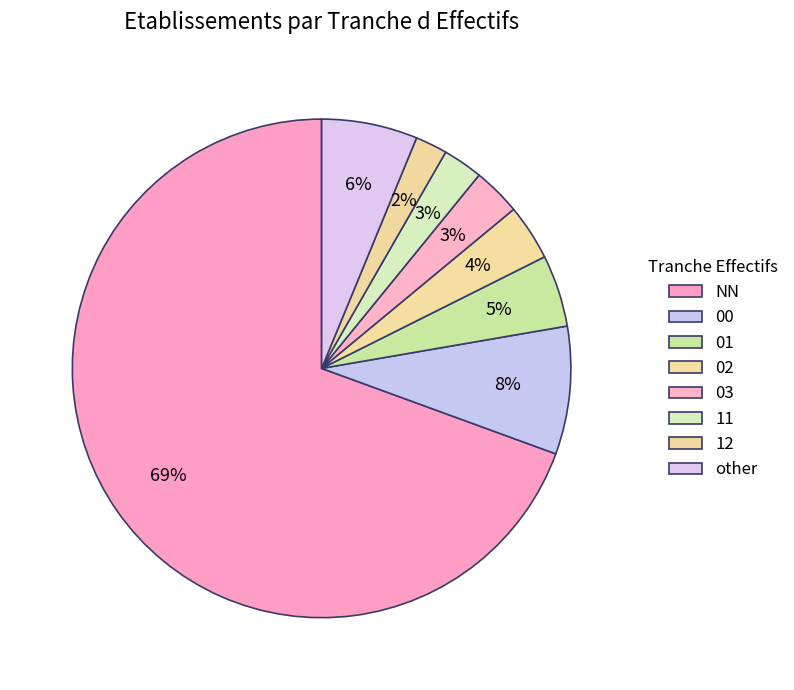

The 12 slice represents 2% of the pie. True or false?

True